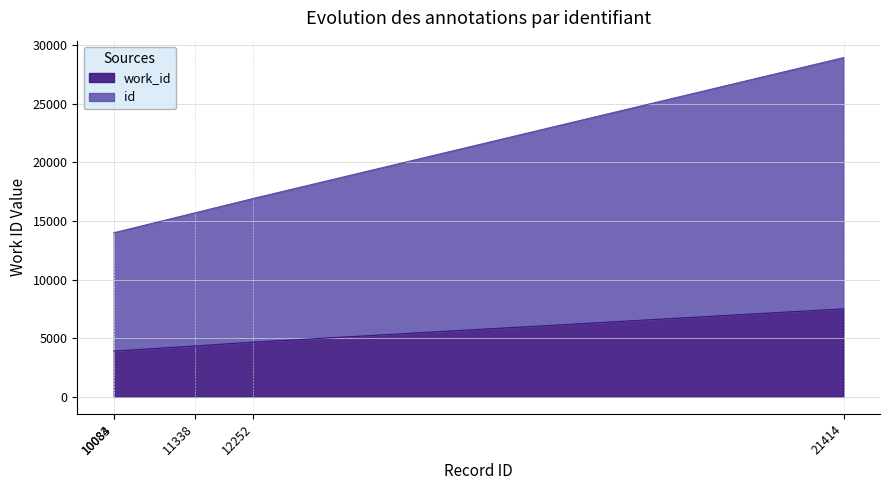

What is the total value across all series at 10084?

13983